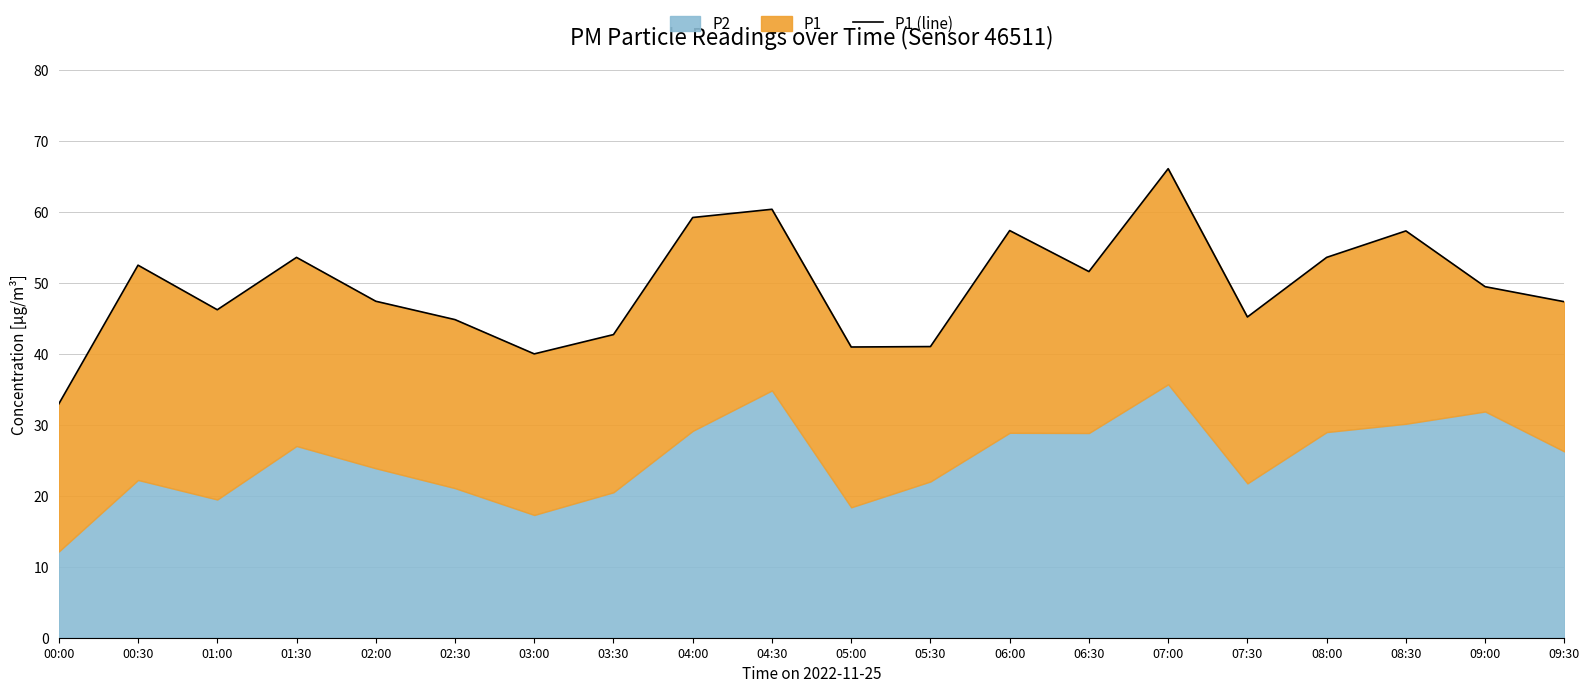

How many points are lower than both their immediate neighbors (excluding endpoints)?

5